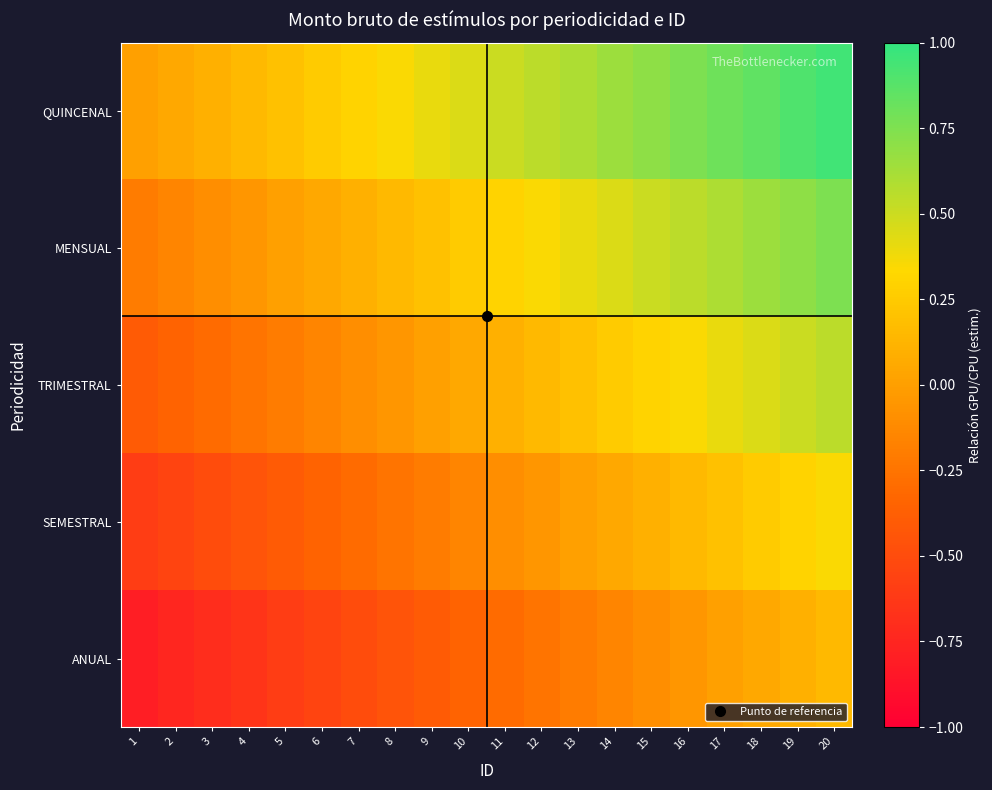

Which series changed the most between 2 and 6?

QUINCENAL